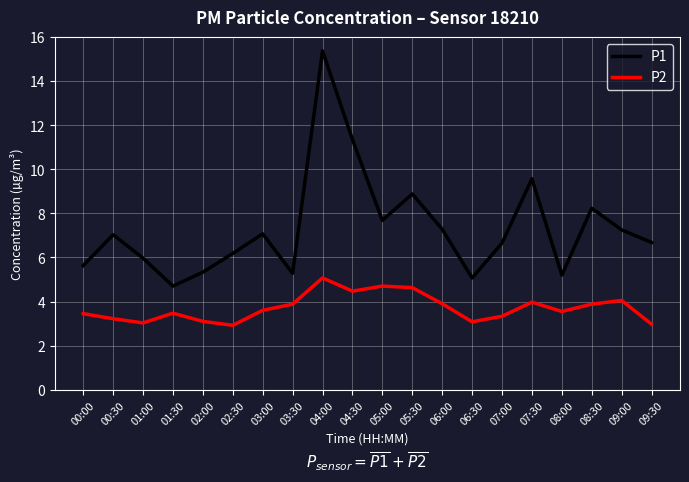

How many values in the P1 series are below 7?

10